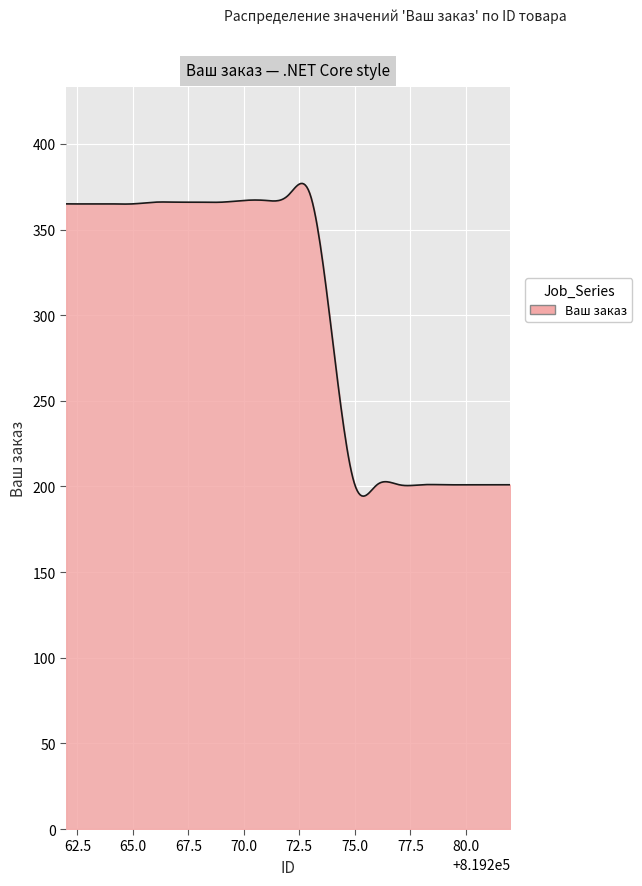

True or false: there are more than 0 points higher than both neighbors.

True